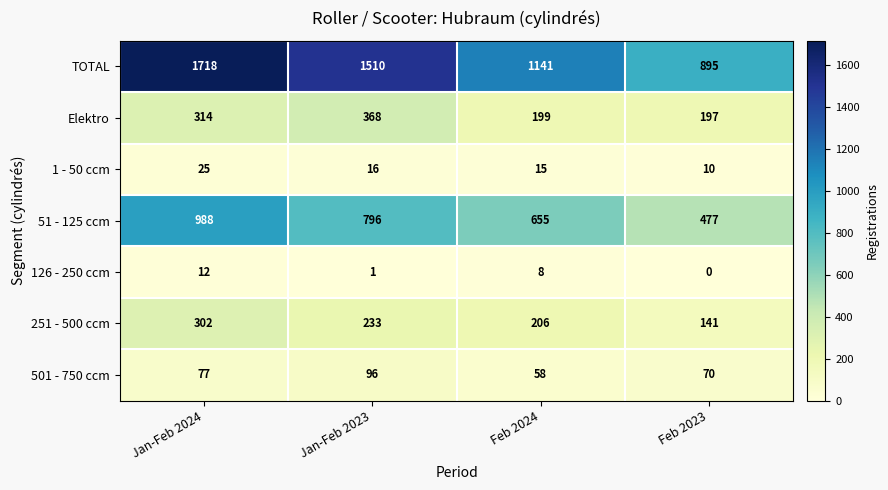

Reading right to left, list all the values displayed in this chart.

TOTAL: 895	1141	1510	1718
Elektro: 197	199	368	314
1 - 50 ccm: 10	15	16	25
51 - 125 ccm: 477	655	796	988
126 - 250 ccm: 0	8	1	12
251 - 500 ccm: 141	206	233	302
501 - 750 ccm: 70	58	96	77